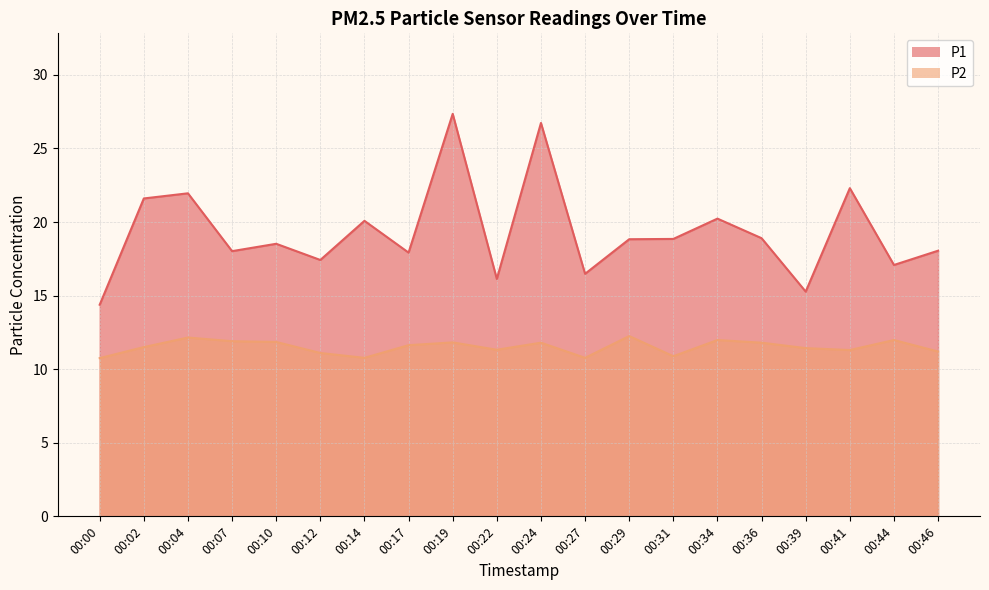

List the labels in order of P2 value, largest first.

00:29, 00:04, 00:34, 00:44, 00:07, 00:10, 00:19, 00:24, 00:36, 00:17, 00:02, 00:39, 00:22, 00:41, 00:46, 00:12, 00:31, 00:14, 00:27, 00:00